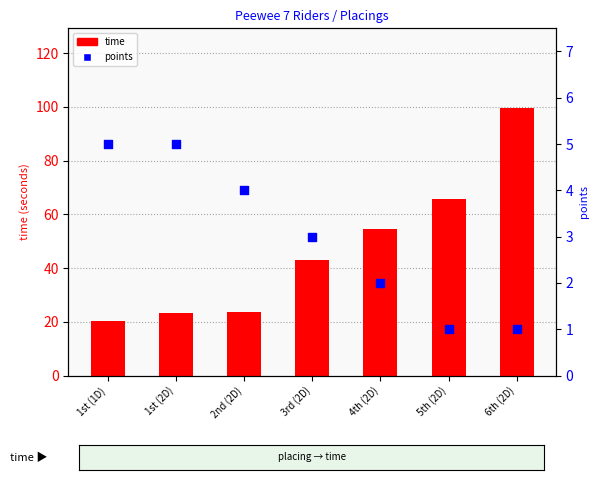

Is the value of points at 5th (2D) greater than the value of time at 5th (2D)?

No